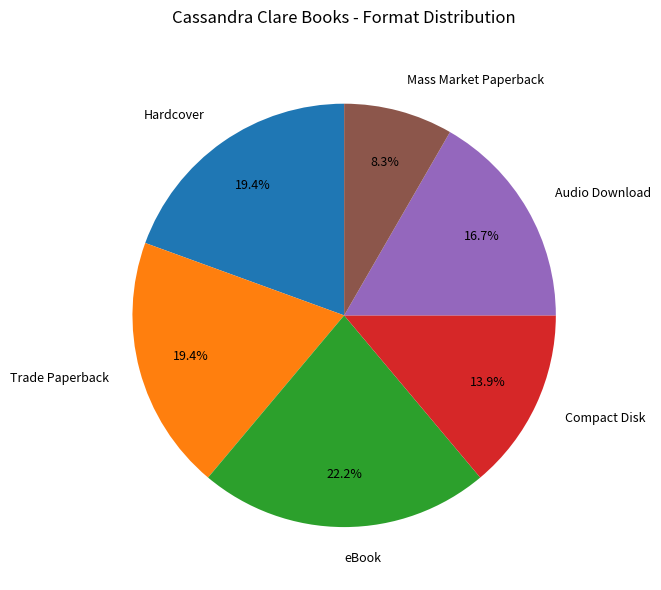

Is Audio Download the majority of the pie?

No